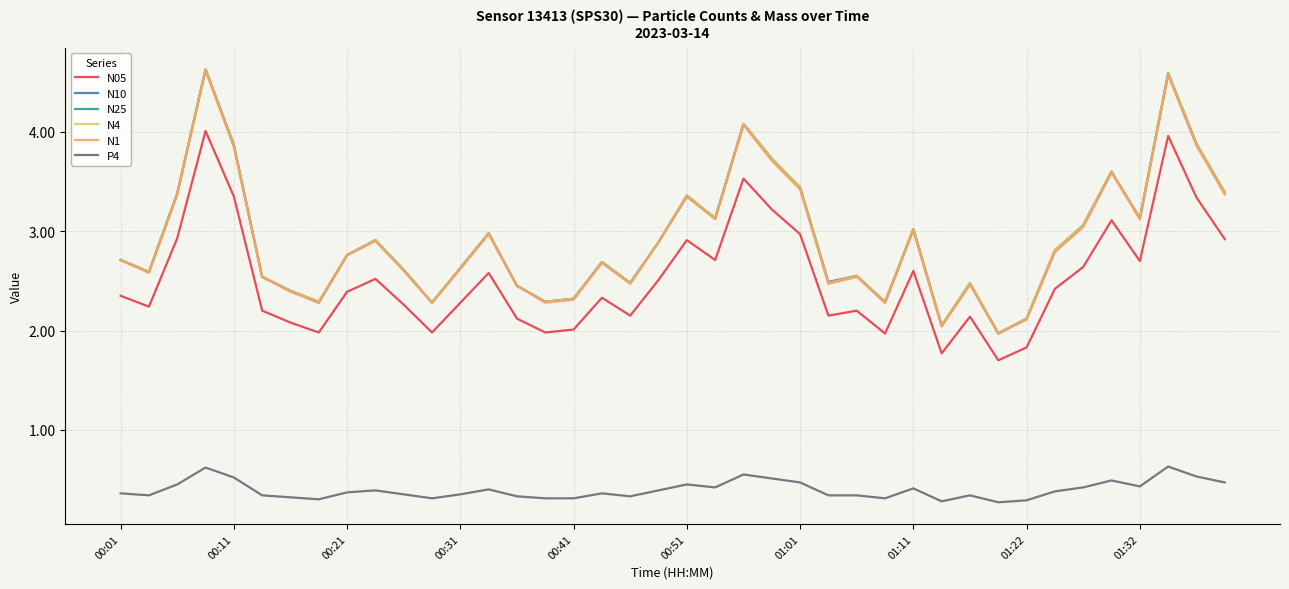

Is this an area chart (filled region under the line)?

No